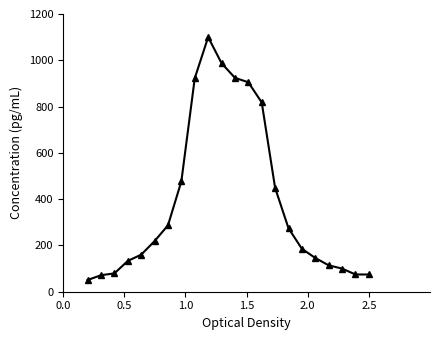

What is the sum of all values?

8551.2